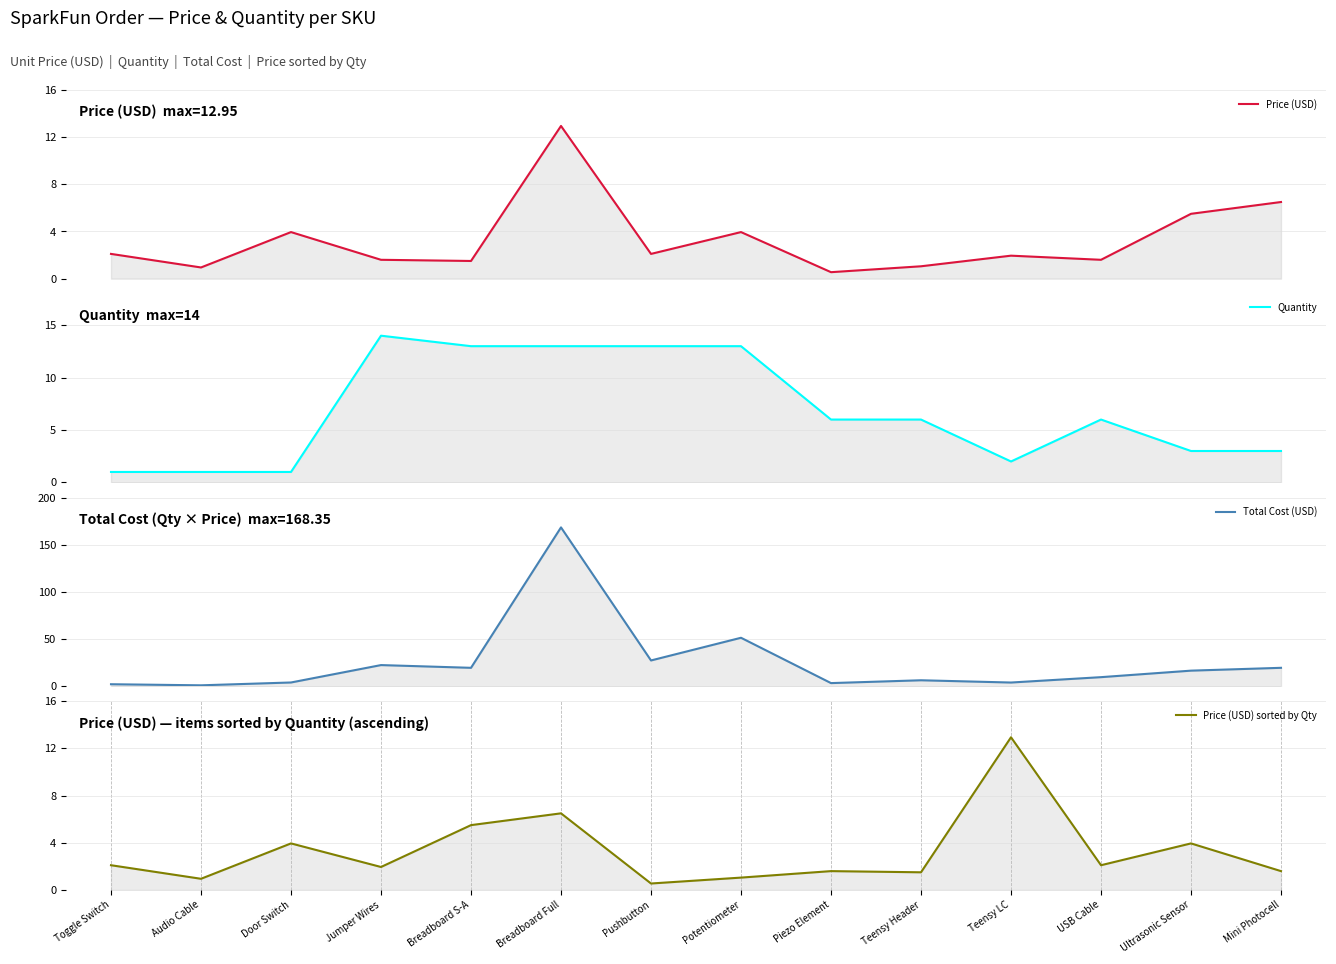

The Price (USD) sorted by Qty series shows 5.5 at Breadboard S-A. True or false?

True